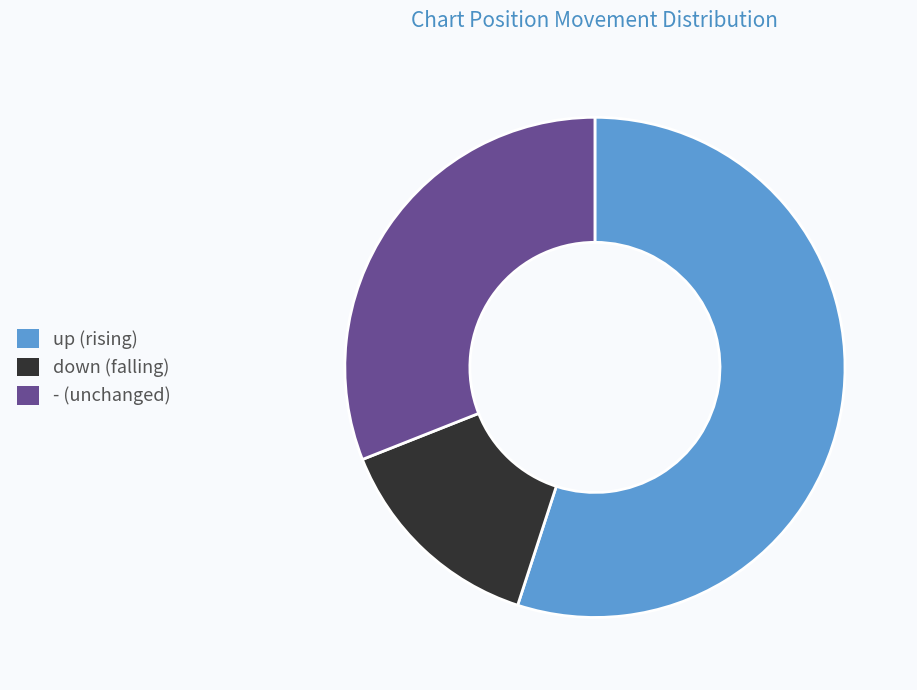

How many segments does this pie chart have?

3